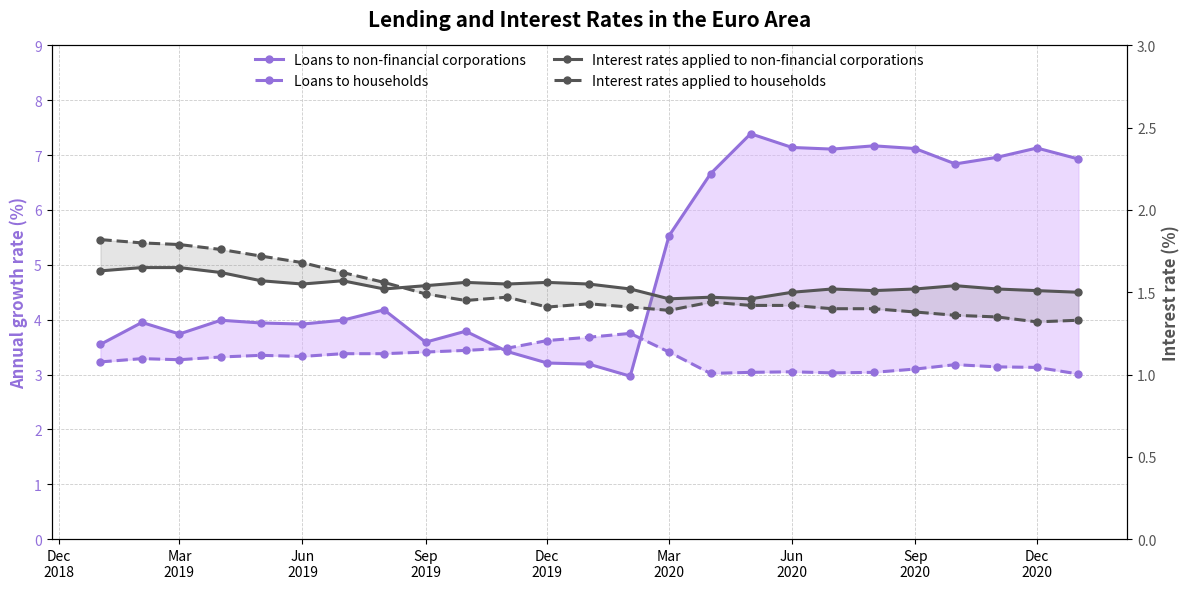

What are all the series names shown in the legend?

Loans to non-financial corporations, Loans to households, Interest rates applied to non-financial corporations, Interest rates applied to households